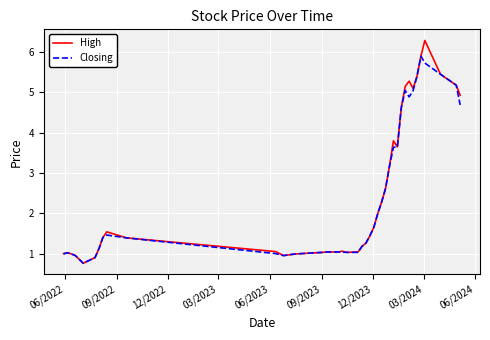

Which series has the widest spread of values?

High